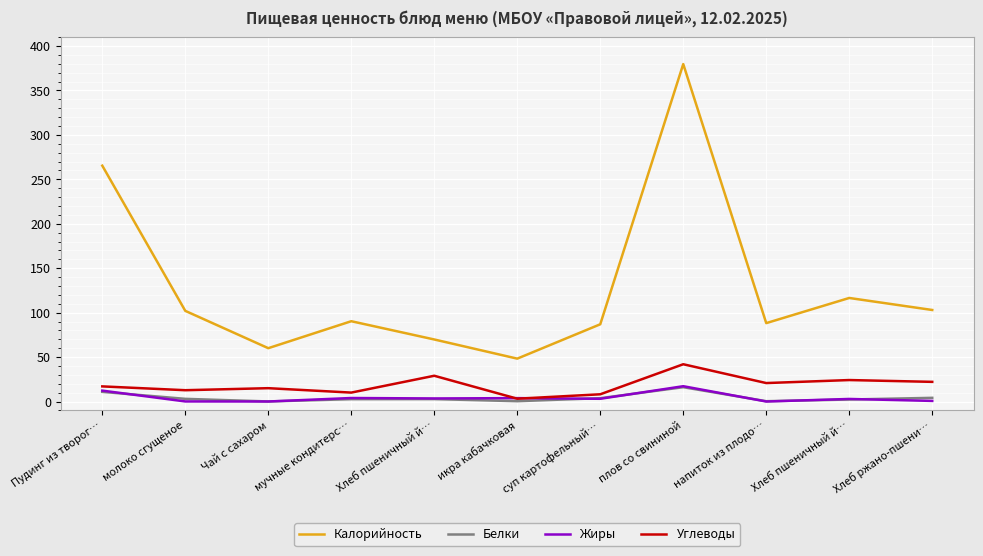

What is the maximum value shown in the chart?

379.7